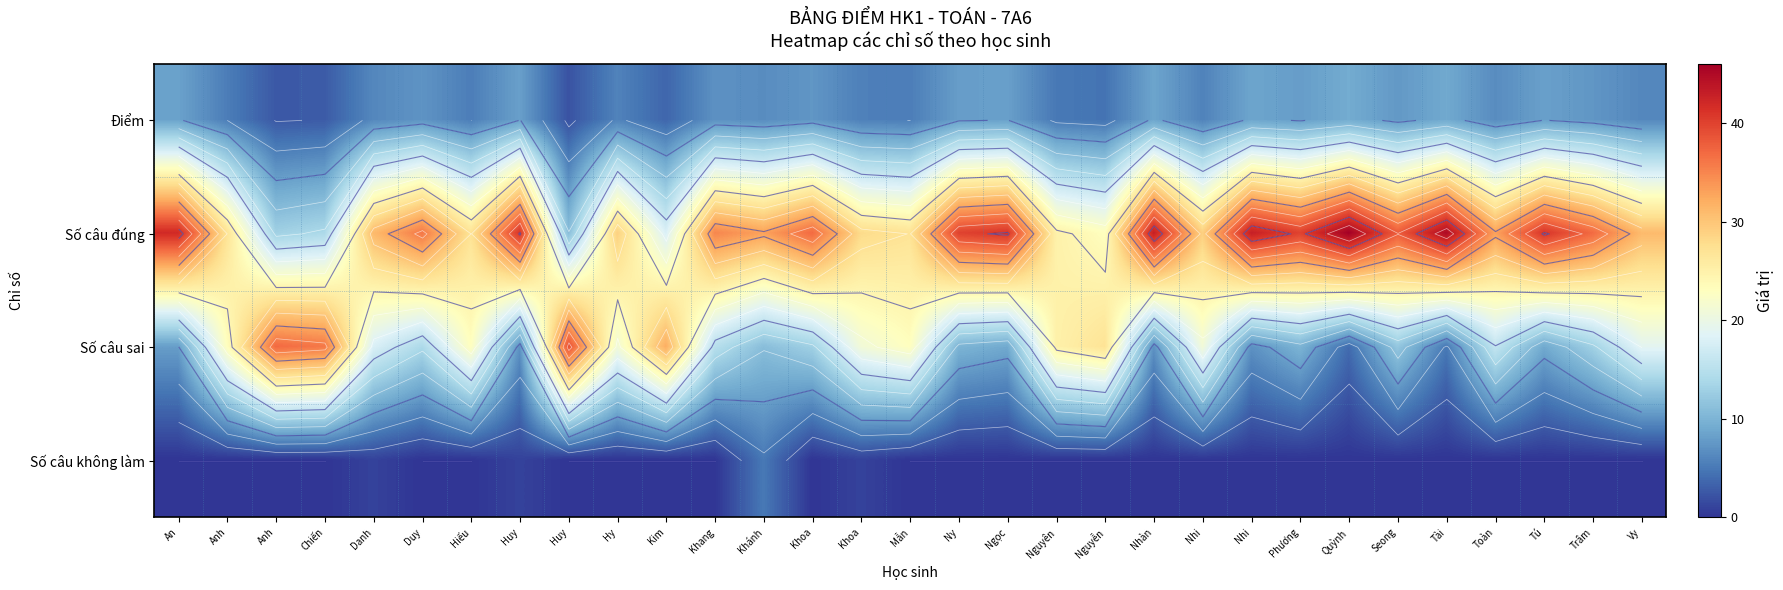

True or false: Số câu sai has a value of 8.0 at An.

True